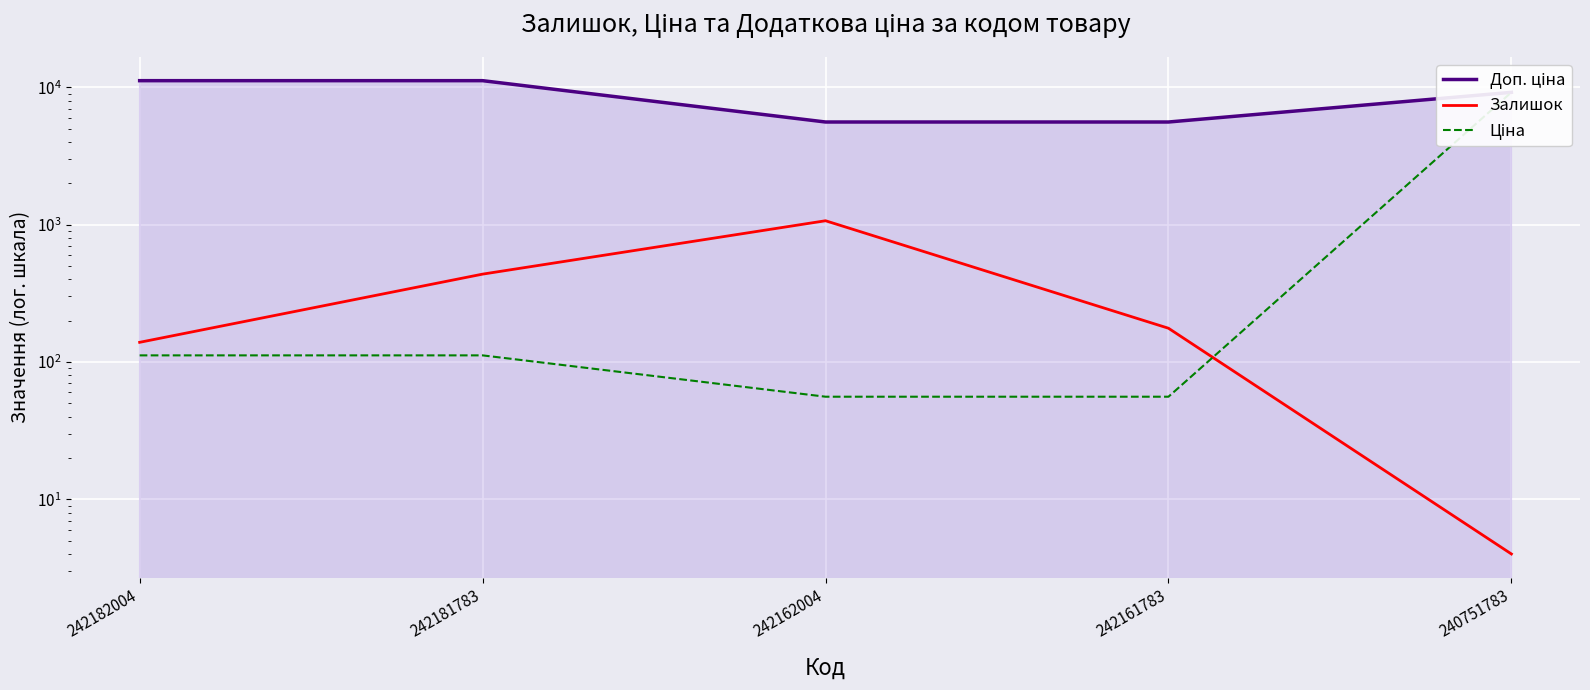

What are all the series names shown in the legend?

Доп. ціна, Залишок, Ціна